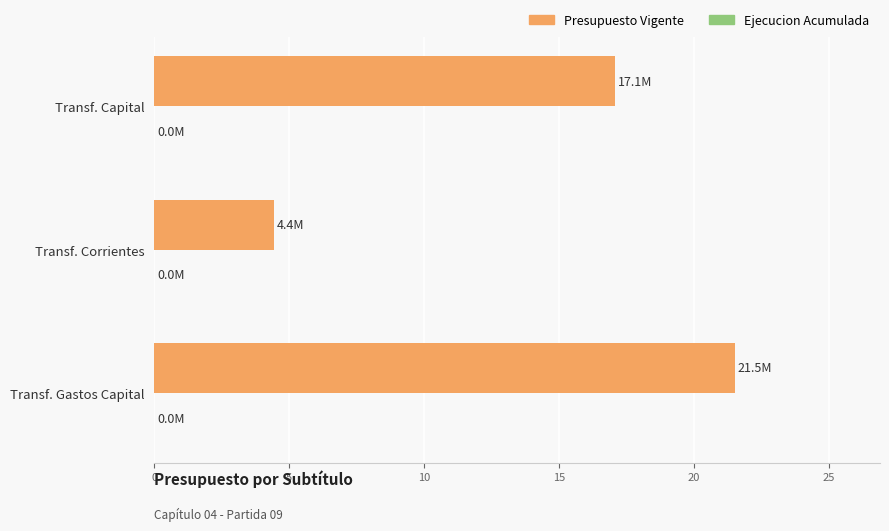

List the labels in order of value, smallest first.

Transf. Corrientes, Transf. Capital, Transf. Gastos Capital